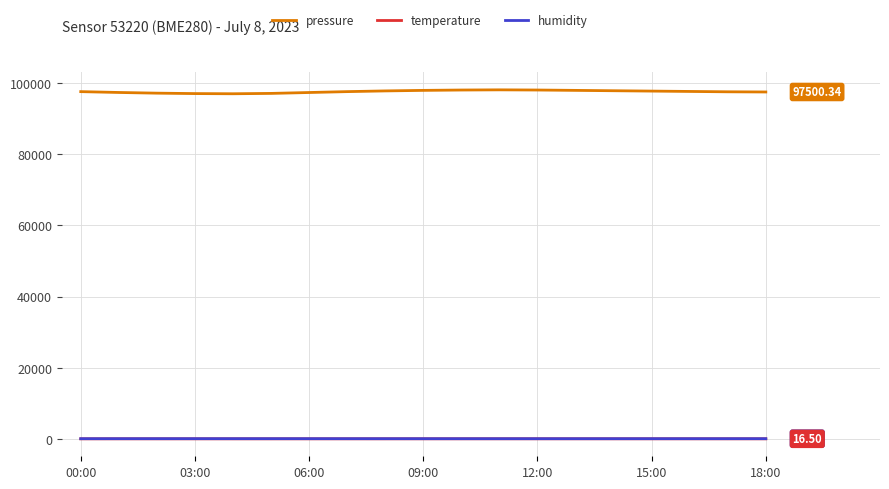

True or false: pressure and temperature cross at least once.

False